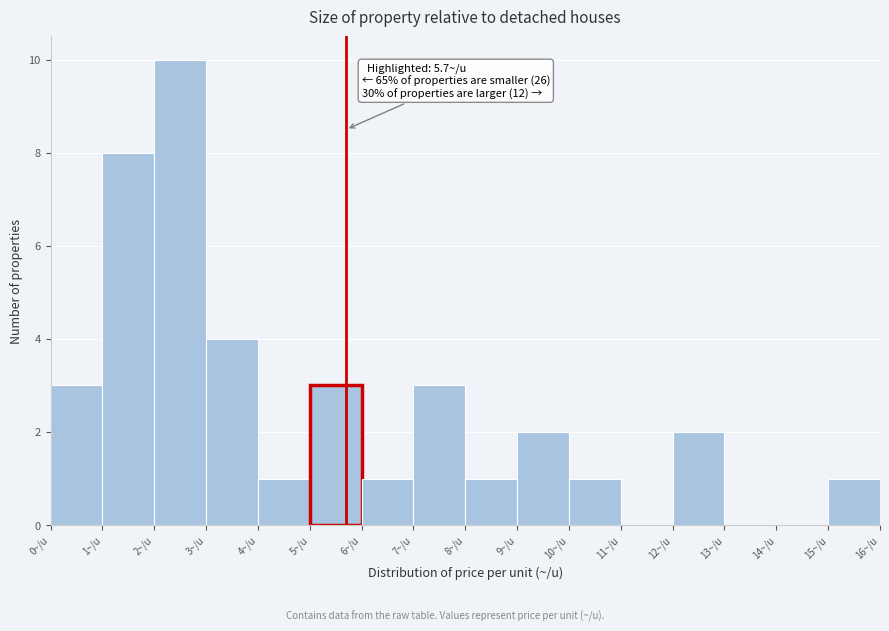

Over which range of the x-axis is the bar tallest?

2 to 3